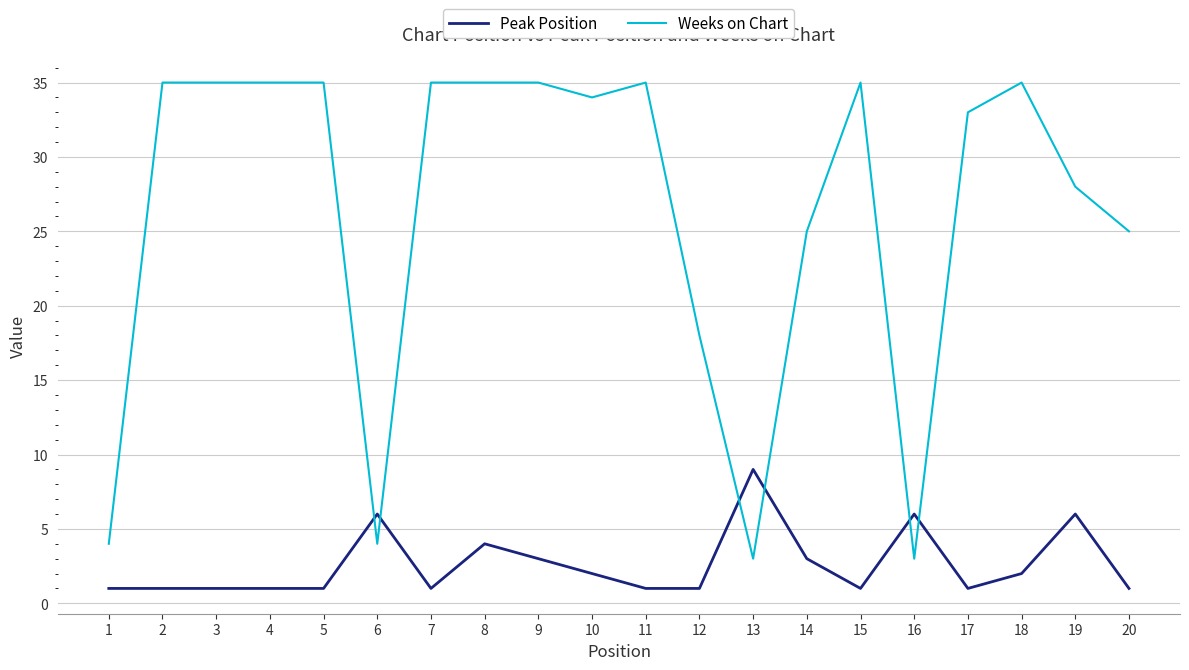

The value of Weeks on Chart at 6 is 4. True or false?

True